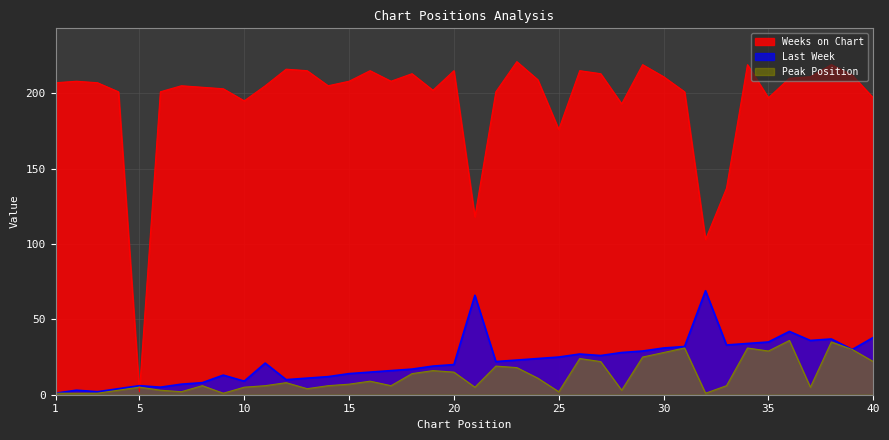

At which category does Weeks on Chart reach its first local peak?

2